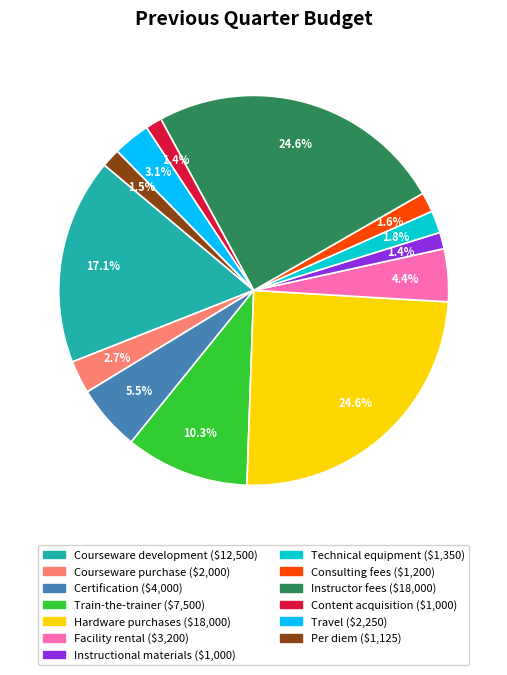

To the nearest percent, what is the combined percentage of Technical equipment and Facility rental?

6%